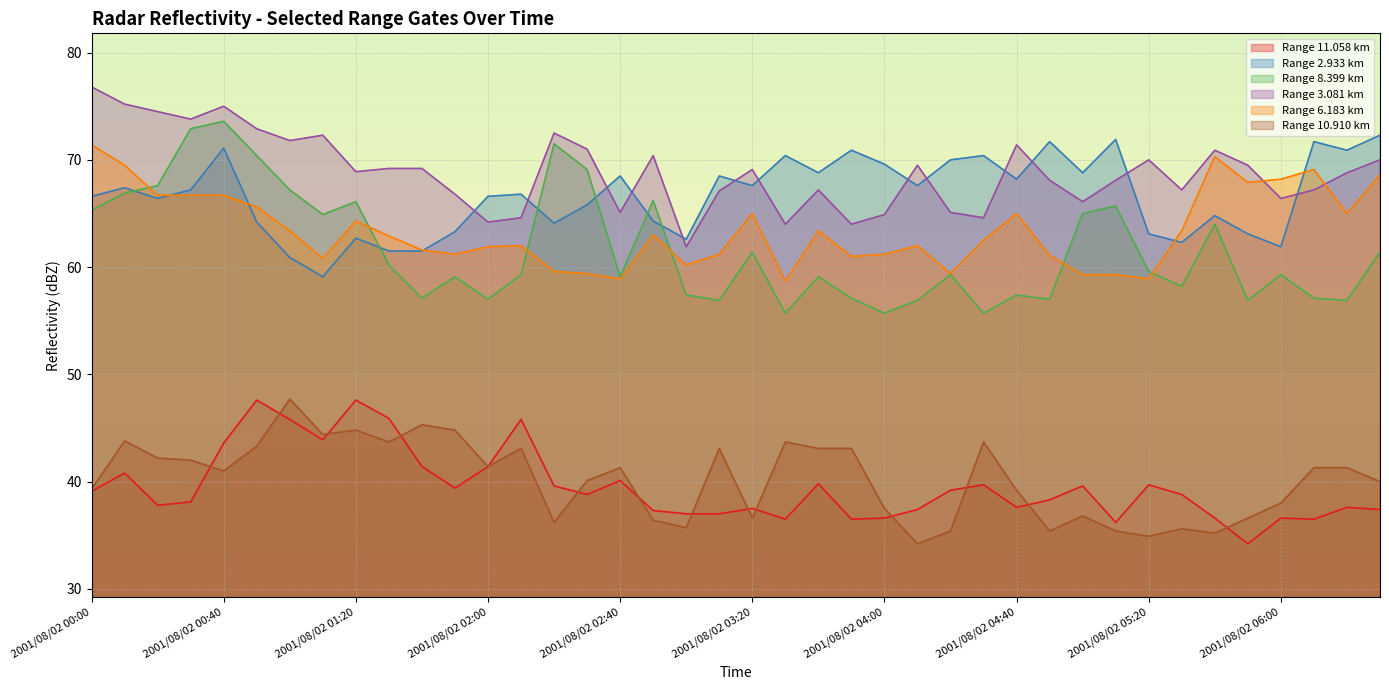

How many interior local valleys does the  10.910 series have?

11